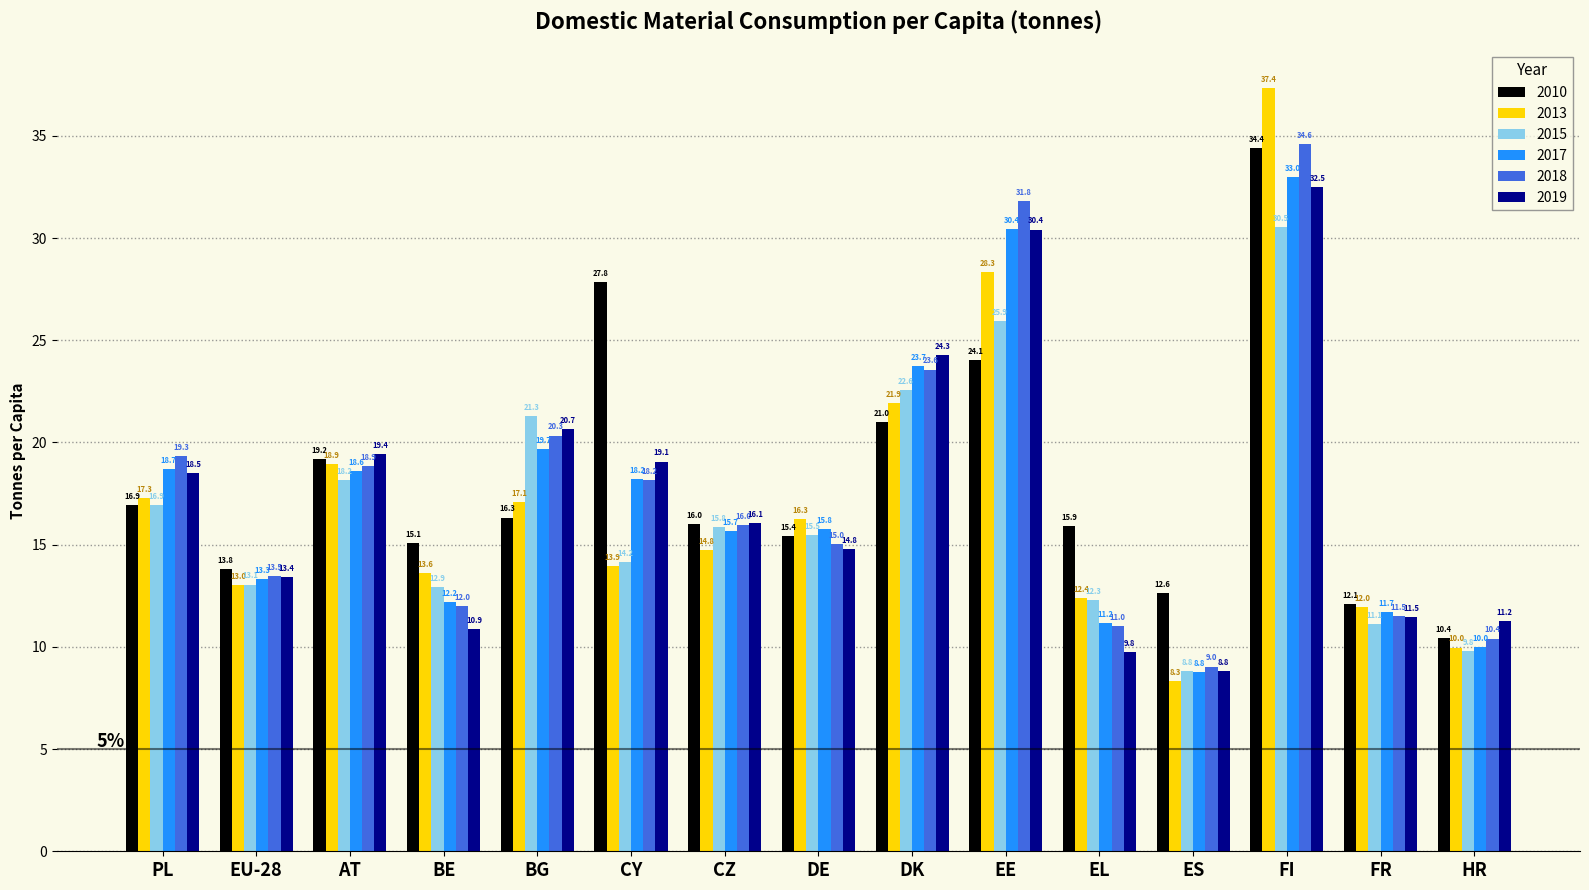

The 2013 series shows 7.2 at EU-28. True or false?

False